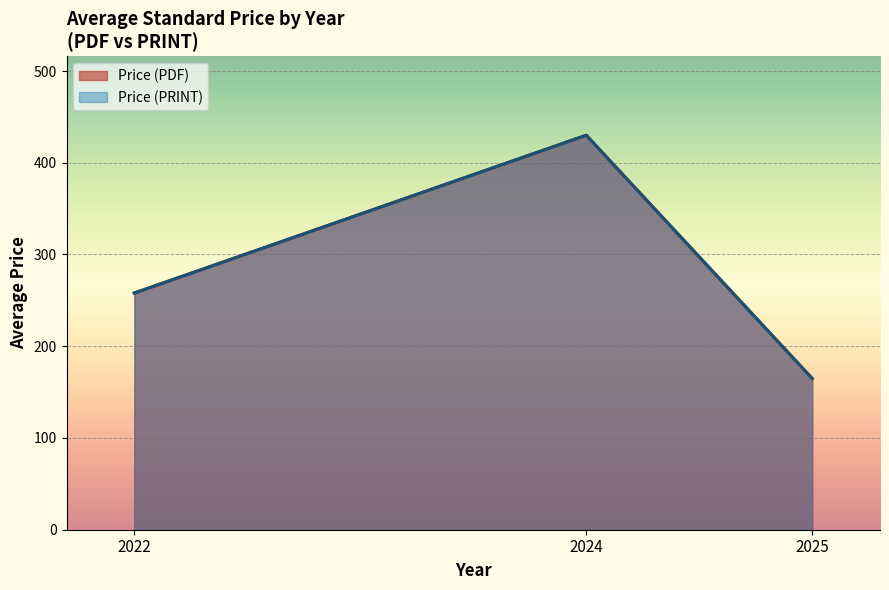

Does the chart display data point markers on the line(s)?

No